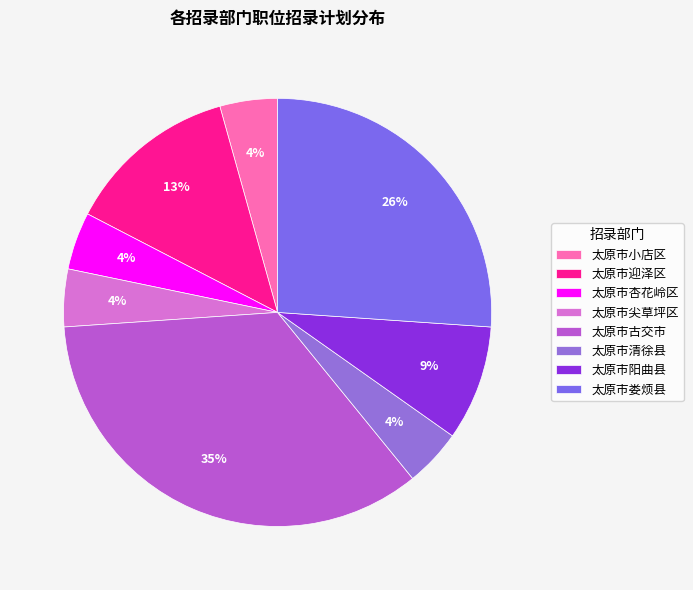

Is there a majority slice in this chart?

No